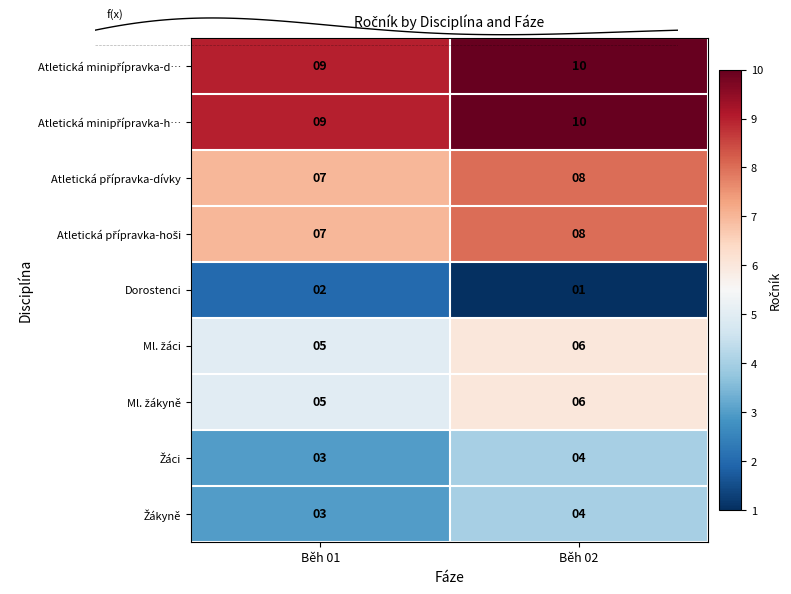

Count the Ml. žákyně values in the range 5 to 6.

2